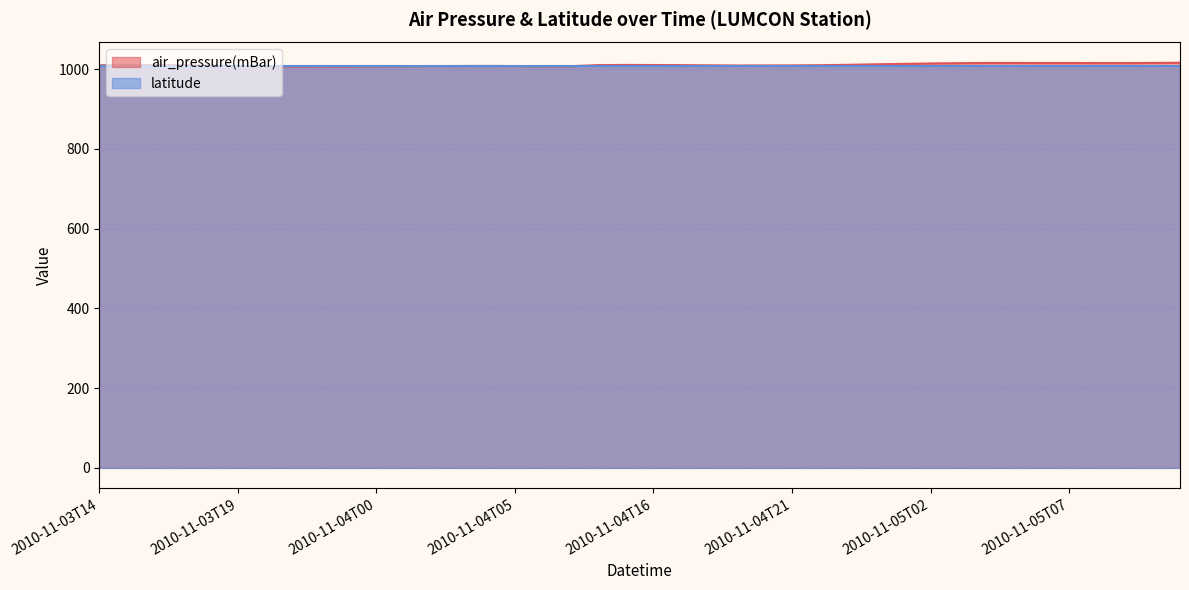

What is the minimum value shown in the chart?

1007.1